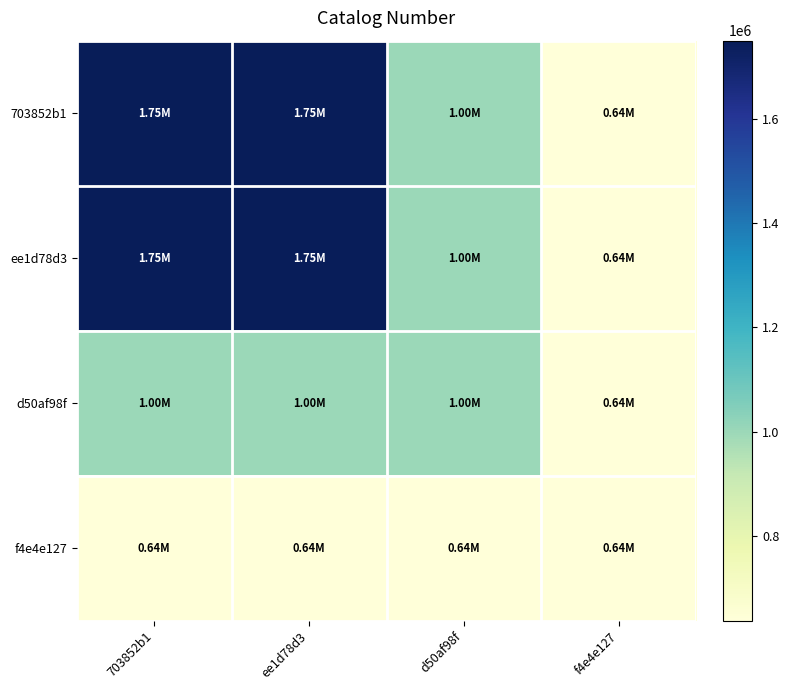

Which series has the largest total across all categories?

703852b1